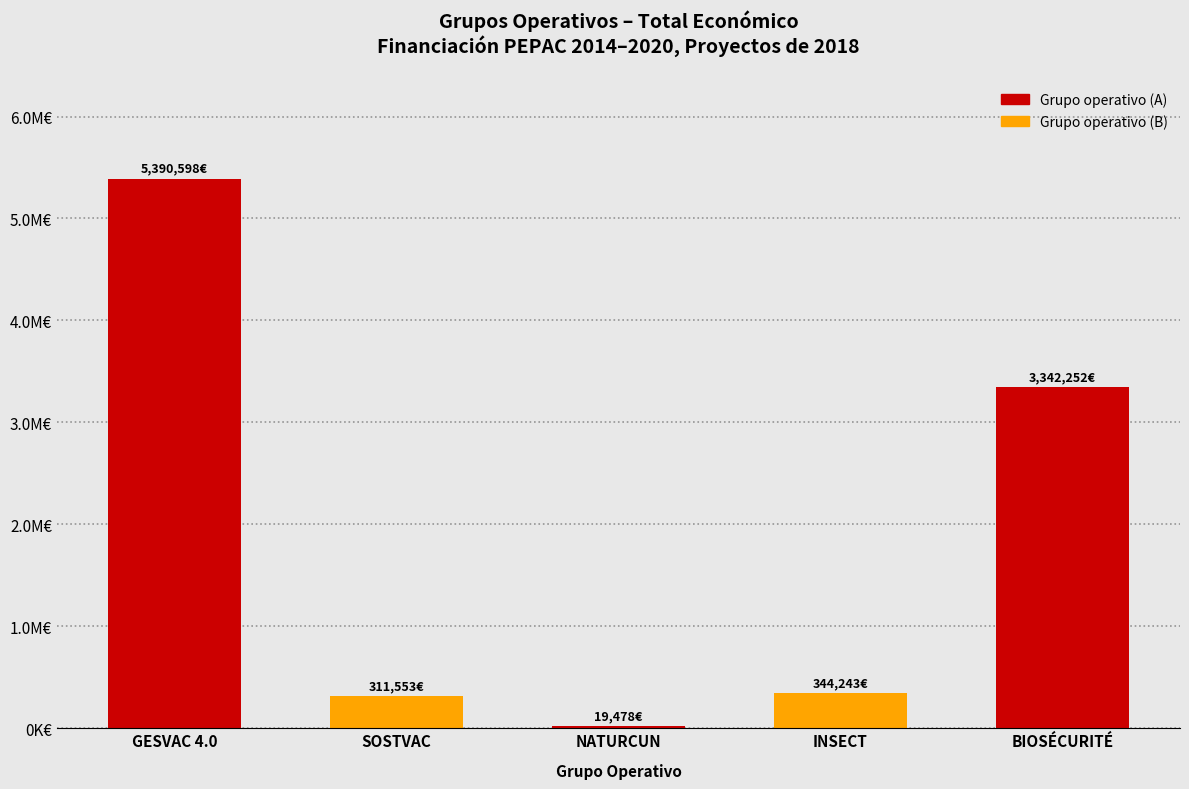

What is the minimum value shown in the chart?

19478